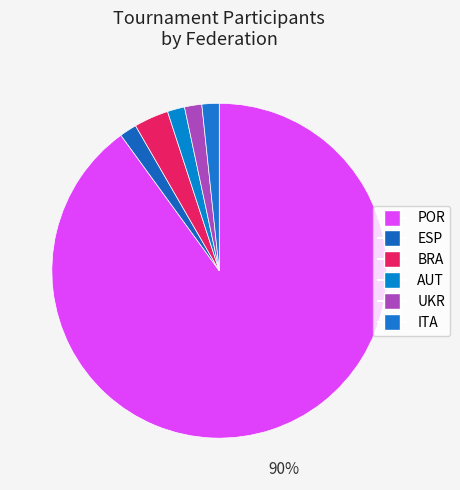

How many segments does this pie chart have?

6